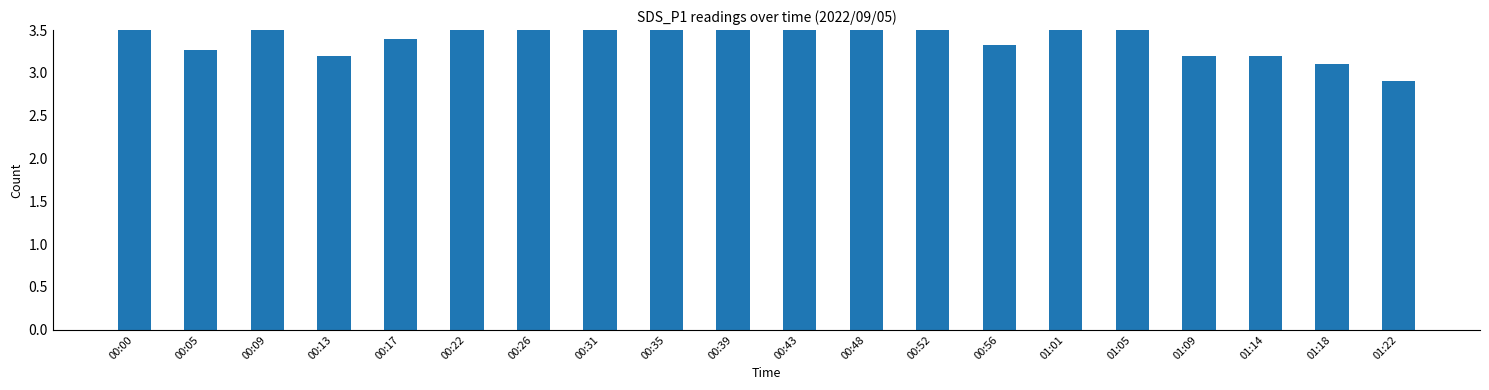

At which label does the data first exceed 3?

00:00